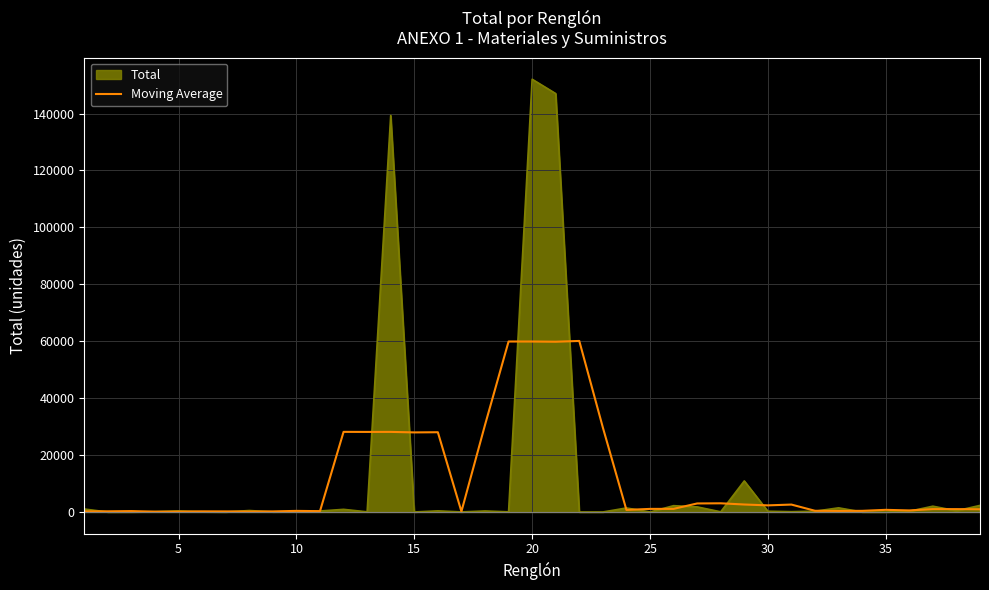

Which series has the largest range (max minus min)?

Total